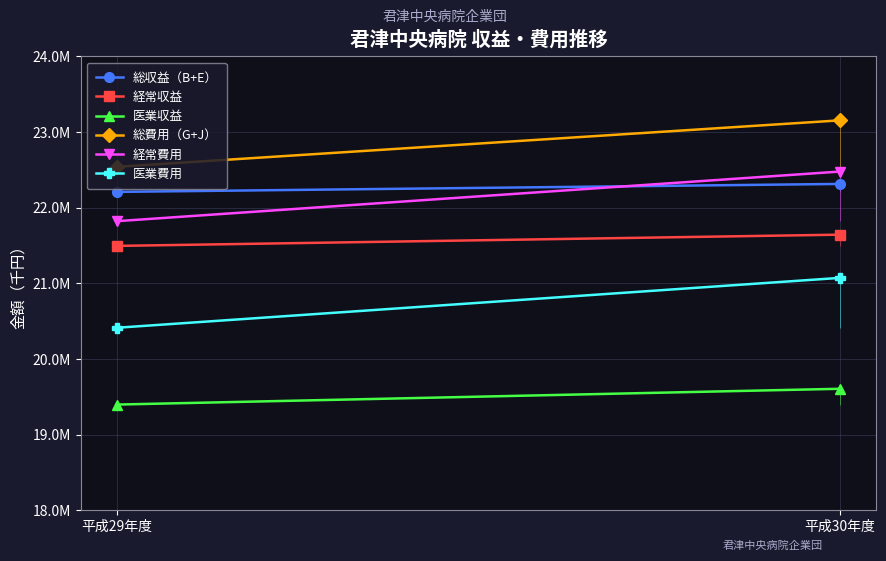

What is the difference between the highest and lowest values at 平成29年度?

3143113